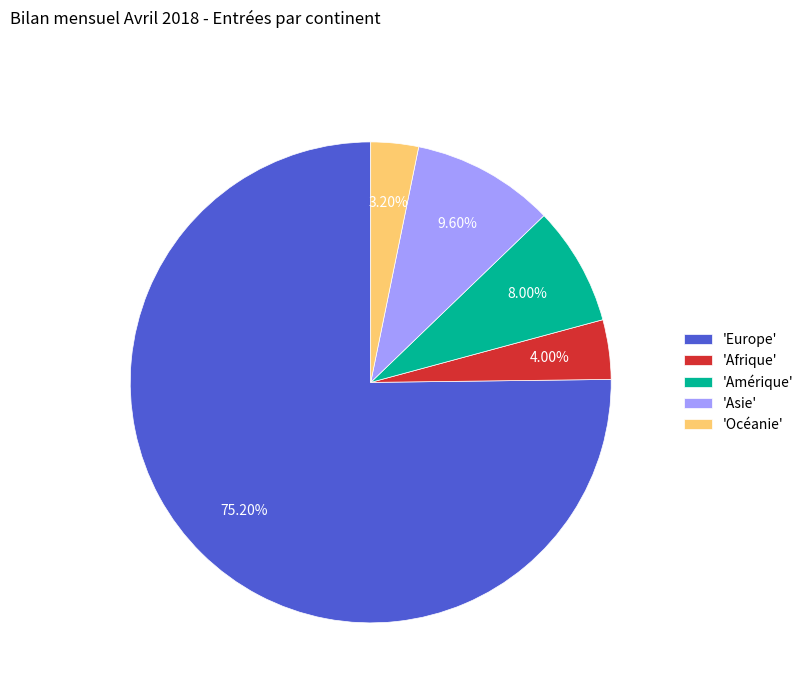

To the nearest percent, what is the average slice percentage?

20%